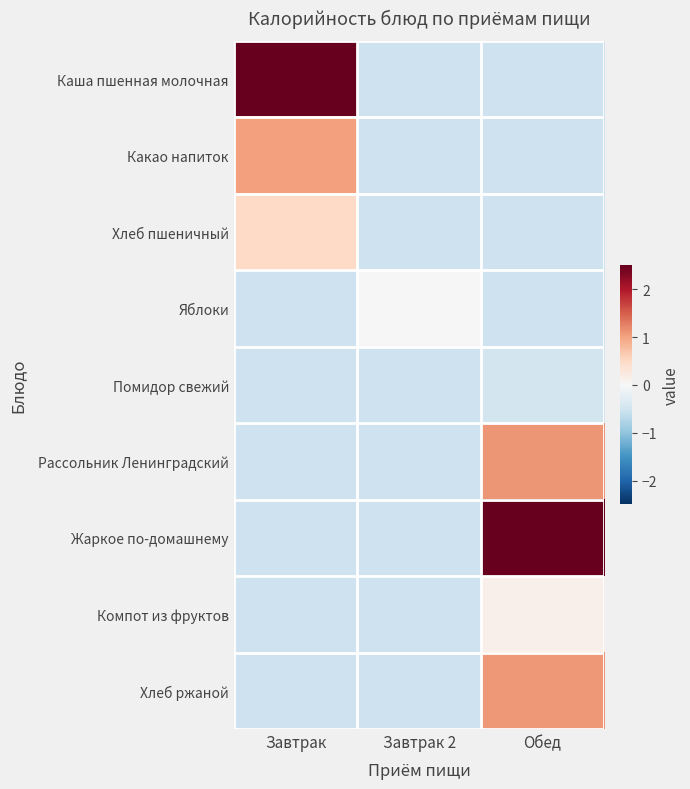

Which series has the widest spread of values?

Жаркое по-домашнему